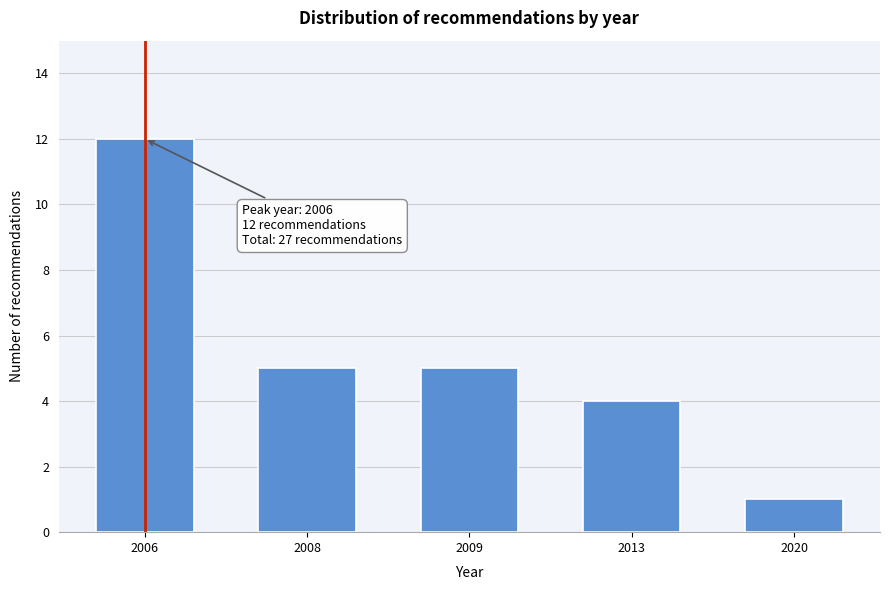

Reading right to left, list all the values displayed in this chart.

1	4	5	5	12